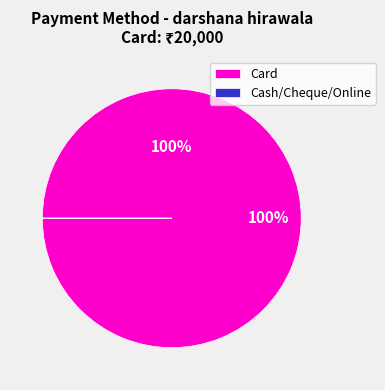

Is there any slice that represents more than half of the pie?

Yes